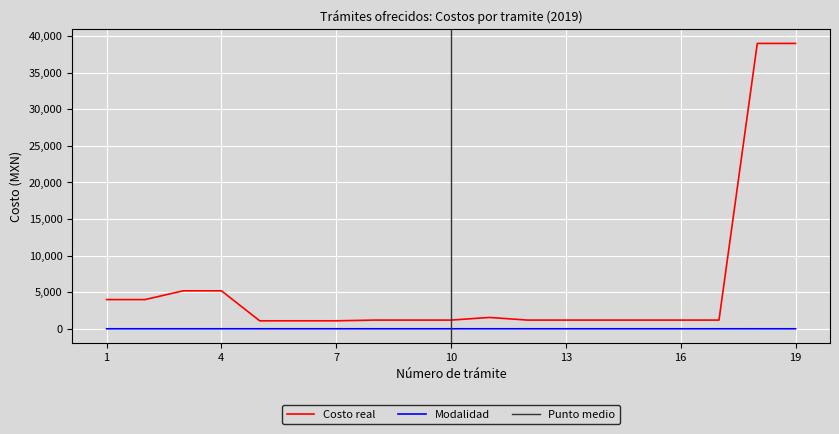

What is the difference between the maximum and minimum values in the Costo series?

37910